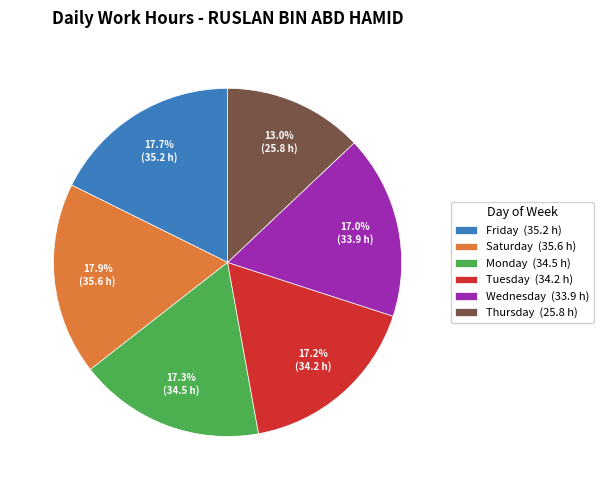

Is Wednesday (33.9 h) the majority of the pie?

No